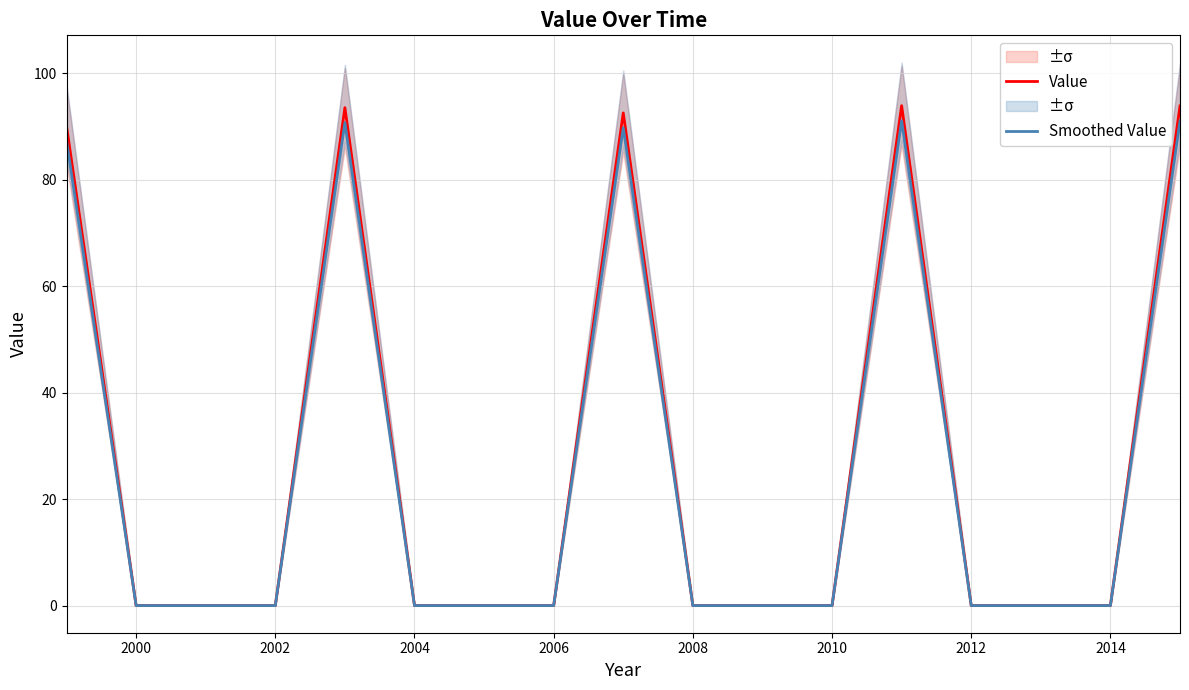

True or false: Value has a value of -44.6 at 2008.

False